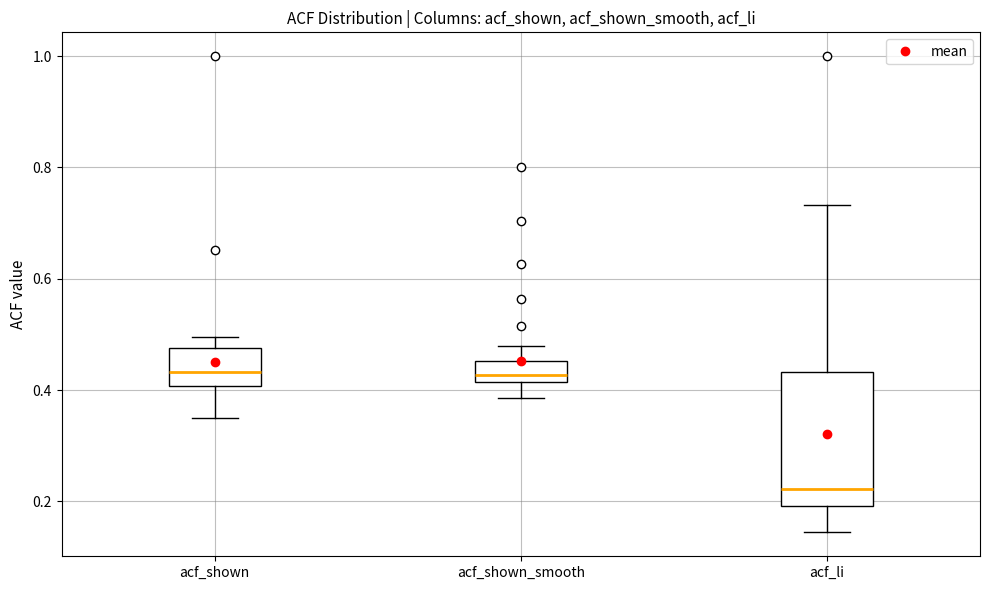

Reading left to right, transcribe this box plot: for each box, give where its median line is, the range the box spans, and where its two whiskers end, as read against the y-axis. The values are not printed on the chart, so give them approximately, as read against the axis.

acf_shown: median 0.44, box 0.40 to 0.48, whiskers 0.34 to 0.50
acf_shown_smooth: median 0.42 (inside the box), box 0.42 to 0.46, whiskers 0.38 to 0.48
acf_li: median 0.22, box 0.20 to 0.44, whiskers 0.14 to 0.74